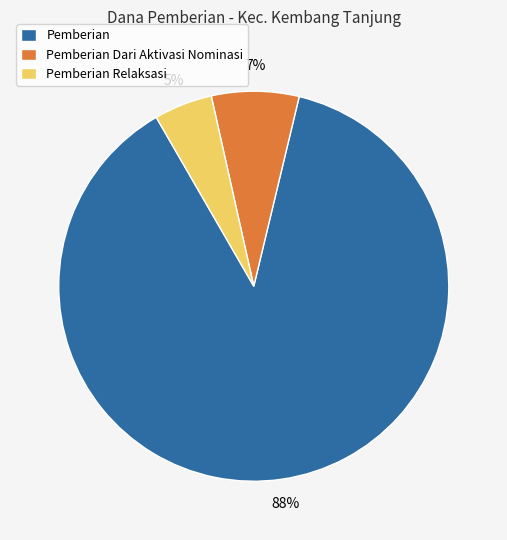

Is it true that Pemberian Relaksasi is 5% of the pie?

True